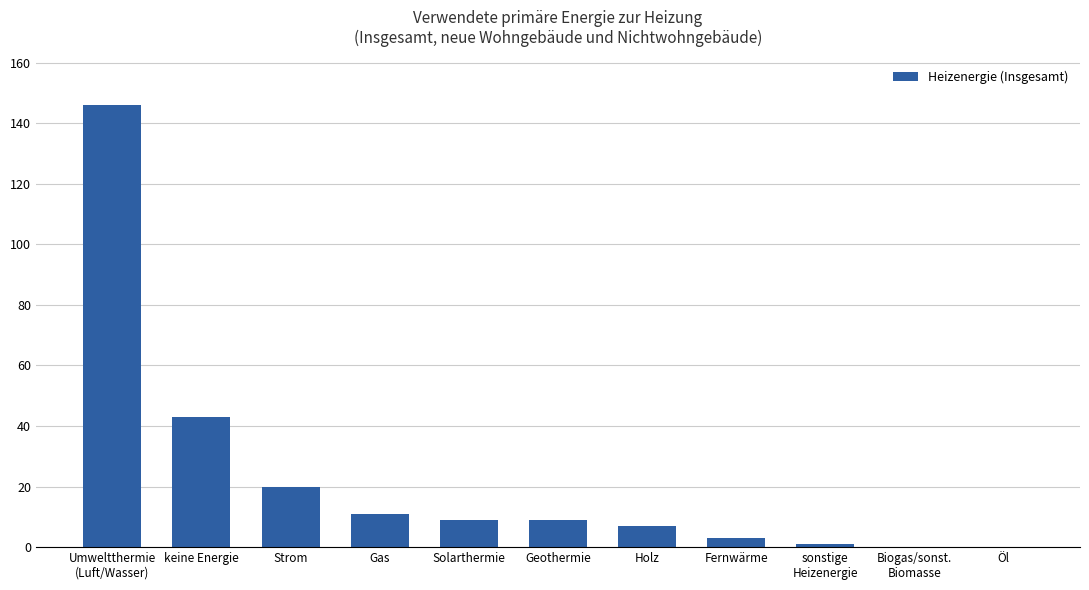

What is the sum of all values?

249